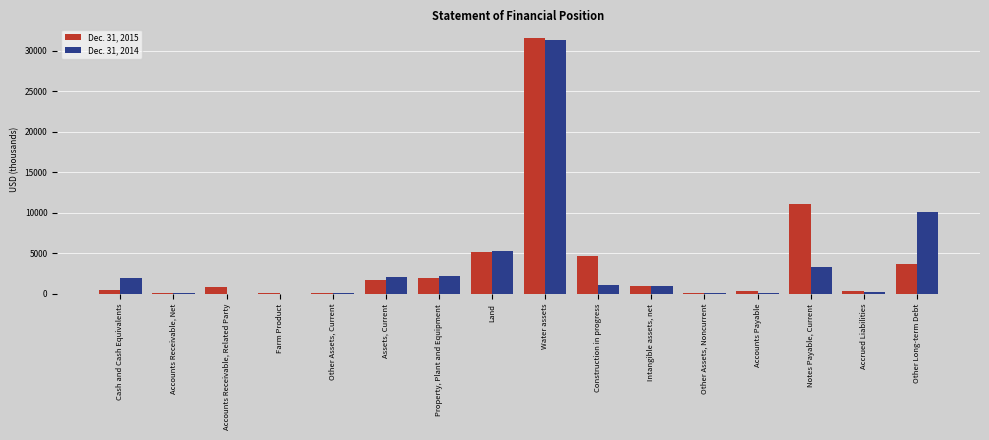

The Dec. 31, 2015 series shows 31550 at Water assets. True or false?

True